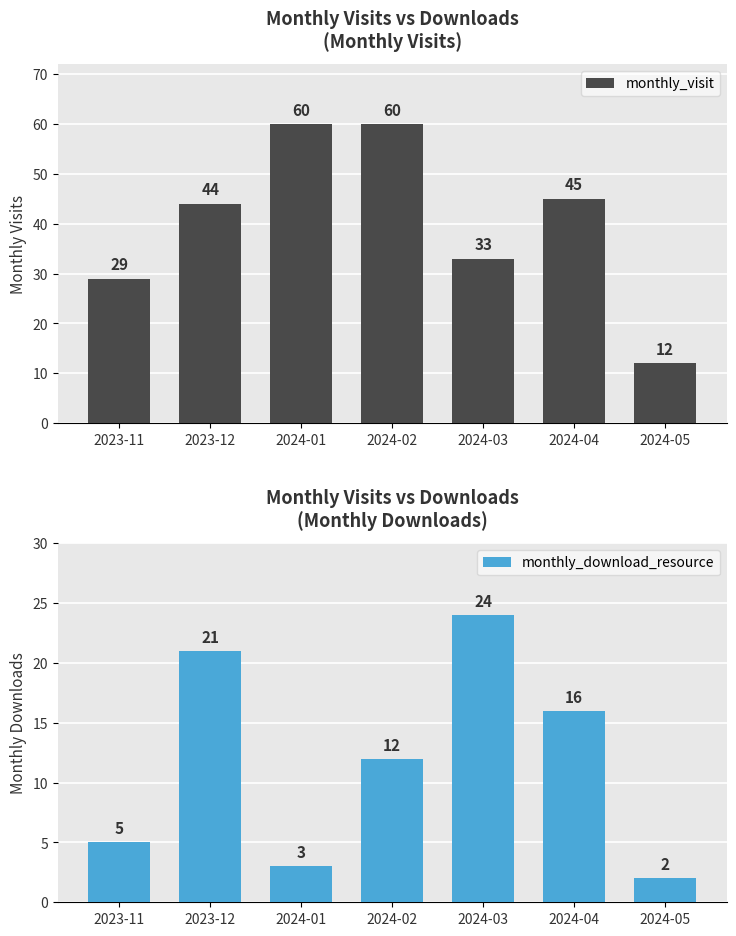

What is the label of the 2nd bar from the left?

2023-12